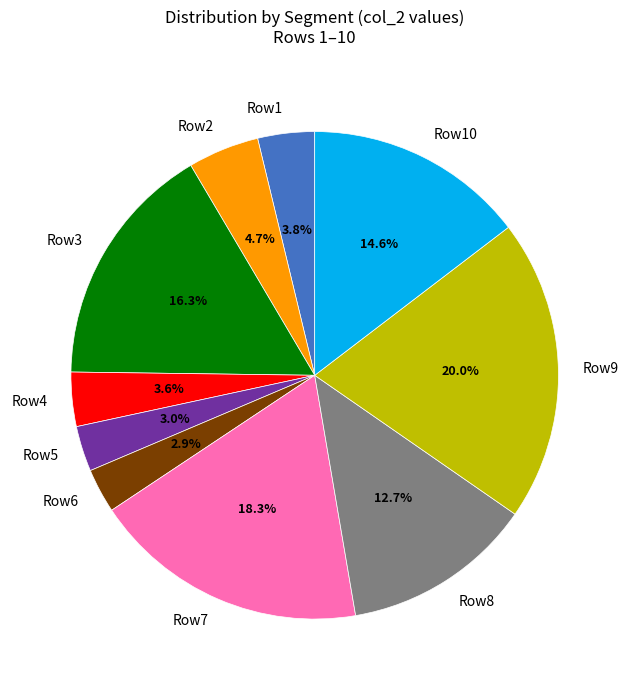

Is there any slice that represents more than half of the pie?

No